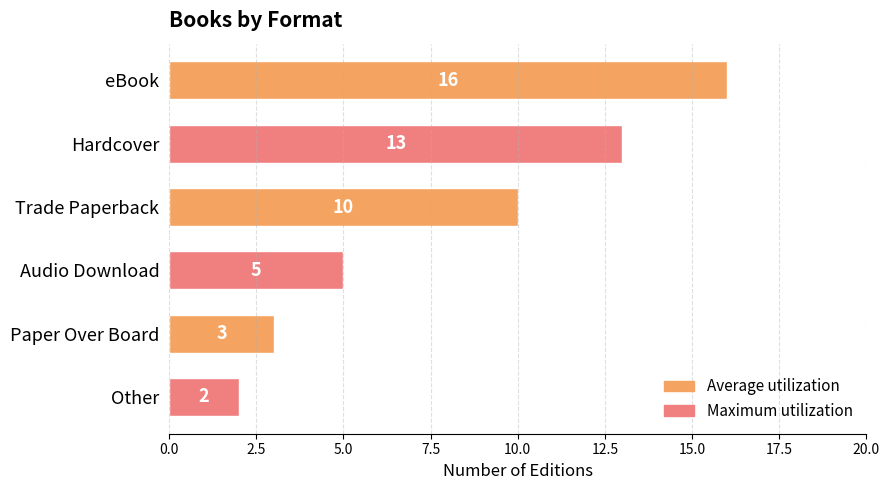

Which has a higher value, Audio Download or eBook?

eBook